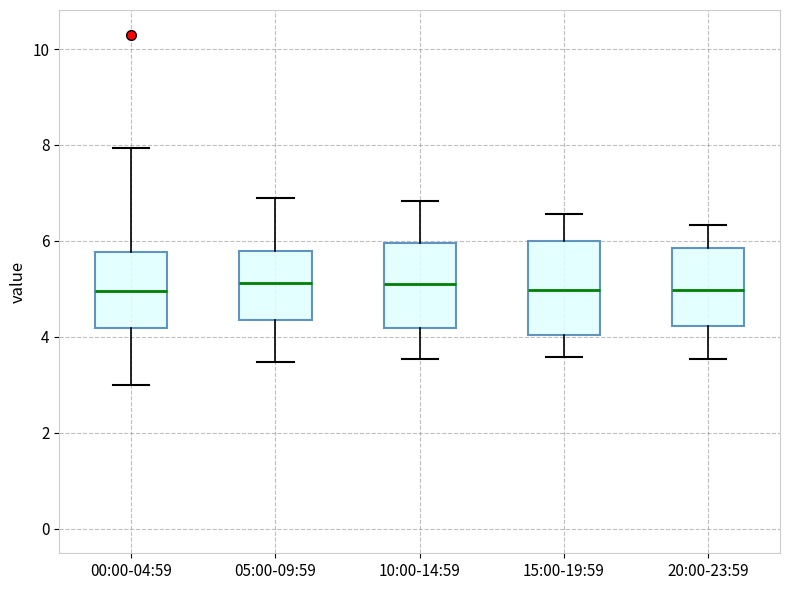

Where does the lower whisker of the box for 20:00-23:59 end on the y-axis? The values are not printed on the chart, so give them approximately, as read against the axis.

3.6